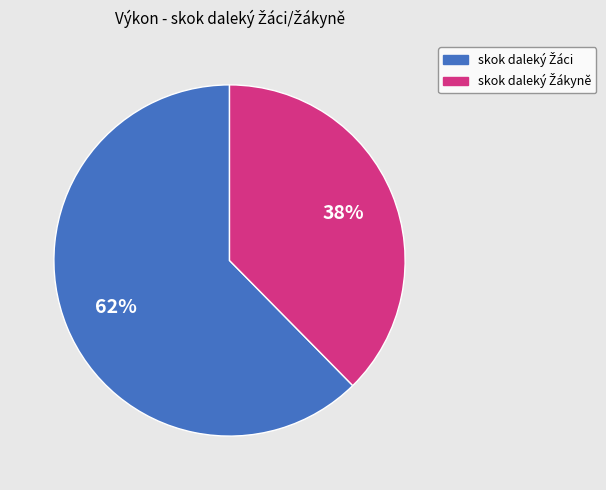

How many segments does this pie chart have?

2